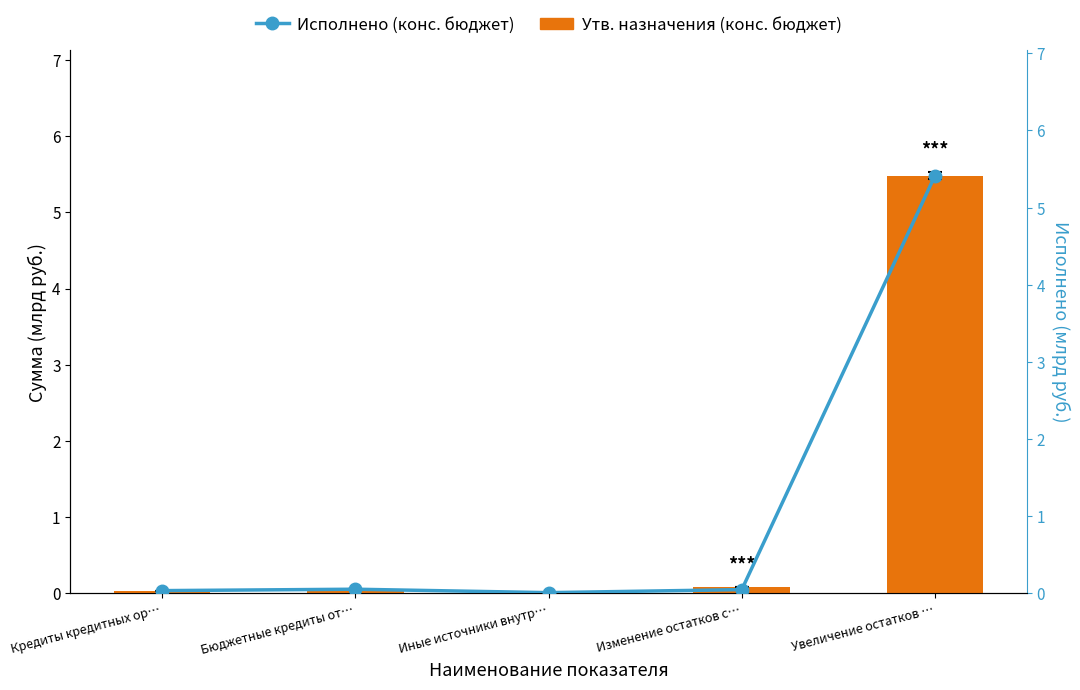

Rank the series at Увеличение остатков … from highest to lowest value.

Утв. назначения (конс. бюджет), Исполнено (конс. бюджет)